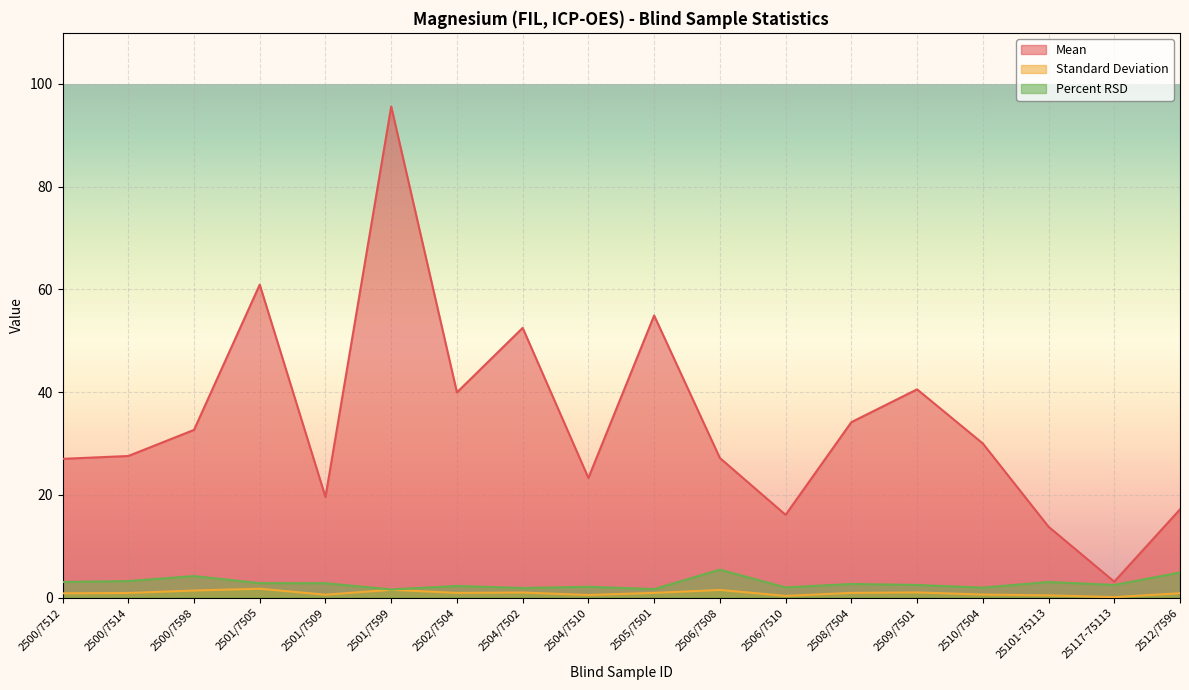

Reading right to left, list all the values displayed in this chart.

Mean: 17.2	3.1	13.8	30.0	40.5	34.1	16.1	27.2	54.9	23.3	52.5	39.9	95.6	19.6	60.9	32.6	27.6	27.0
Standard Deviation: 0.8	0.1	0.4	0.6	1.0	0.9	0.3	1.5	0.9	0.5	1.0	0.9	1.5	0.5	1.7	1.4	0.9	0.8
Percent RSD: 4.9	2.4	3.0	1.9	2.4	2.6	2.0	5.4	1.6	2.1	1.9	2.3	1.6	2.8	2.8	4.2	3.2	3.0